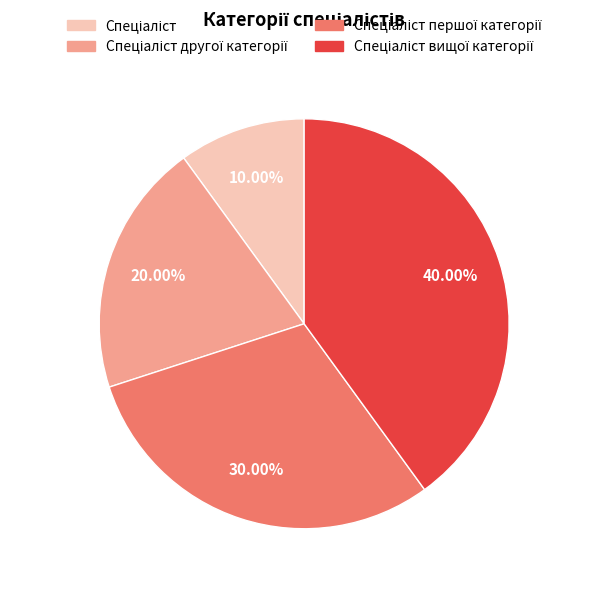

Is there a majority slice in this chart?

No